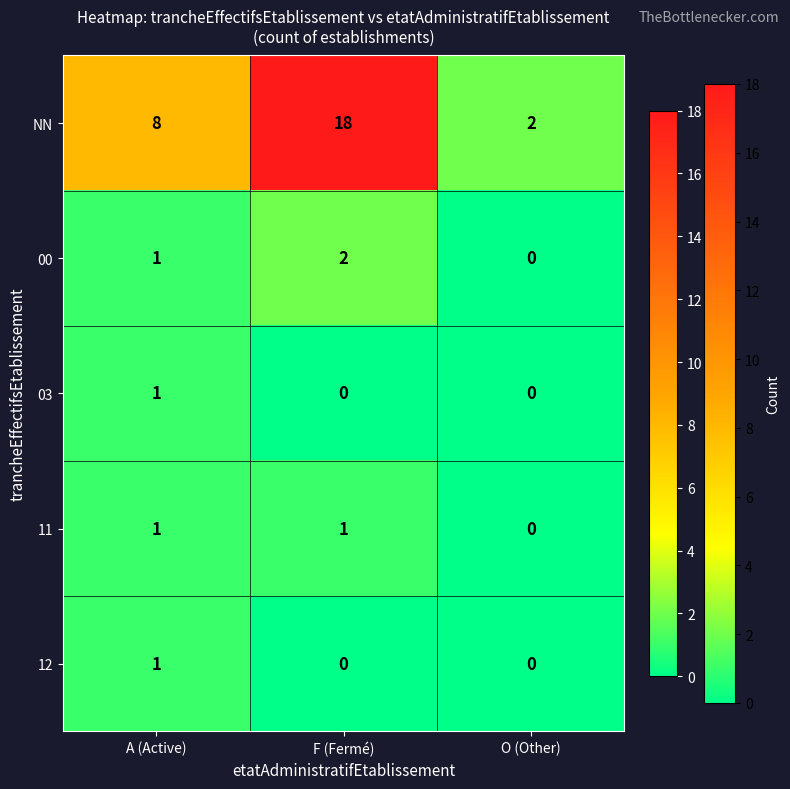

How many series are shown in this chart?

5